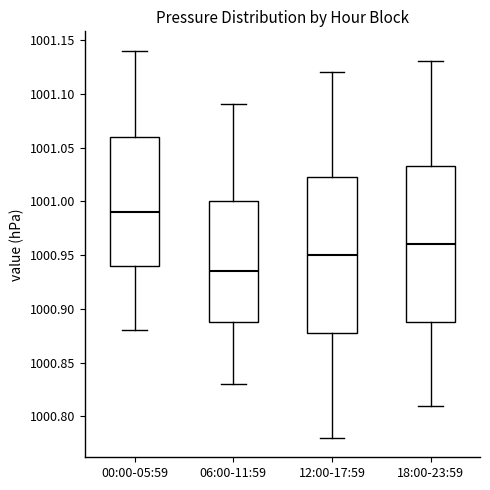

Where does the upper whisker of the box for 06:00-11:59 end on the y-axis? The values are not printed on the chart, so give them approximately, as read against the axis.

1001.090